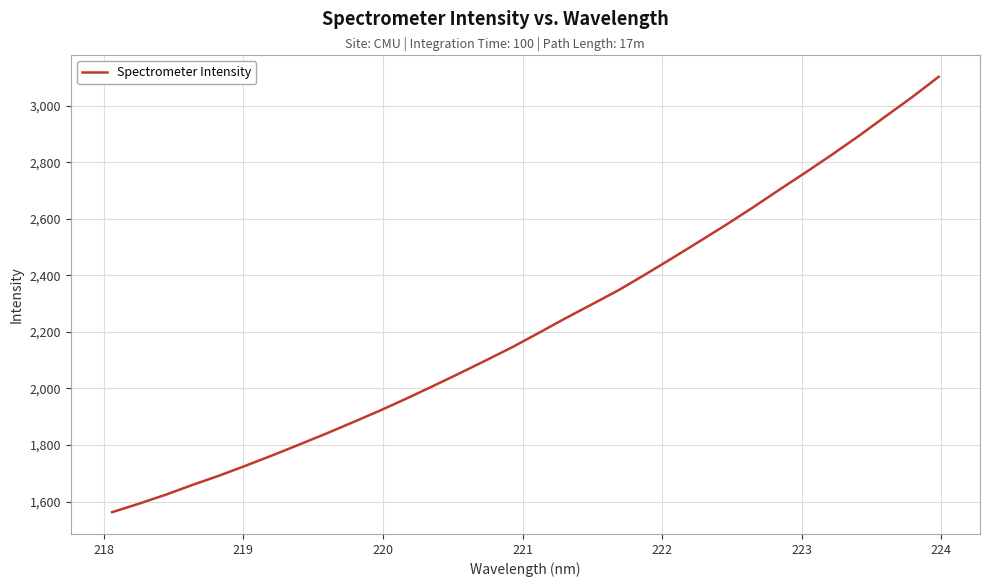

What is the difference between the maximum and minimum values?

1539.9